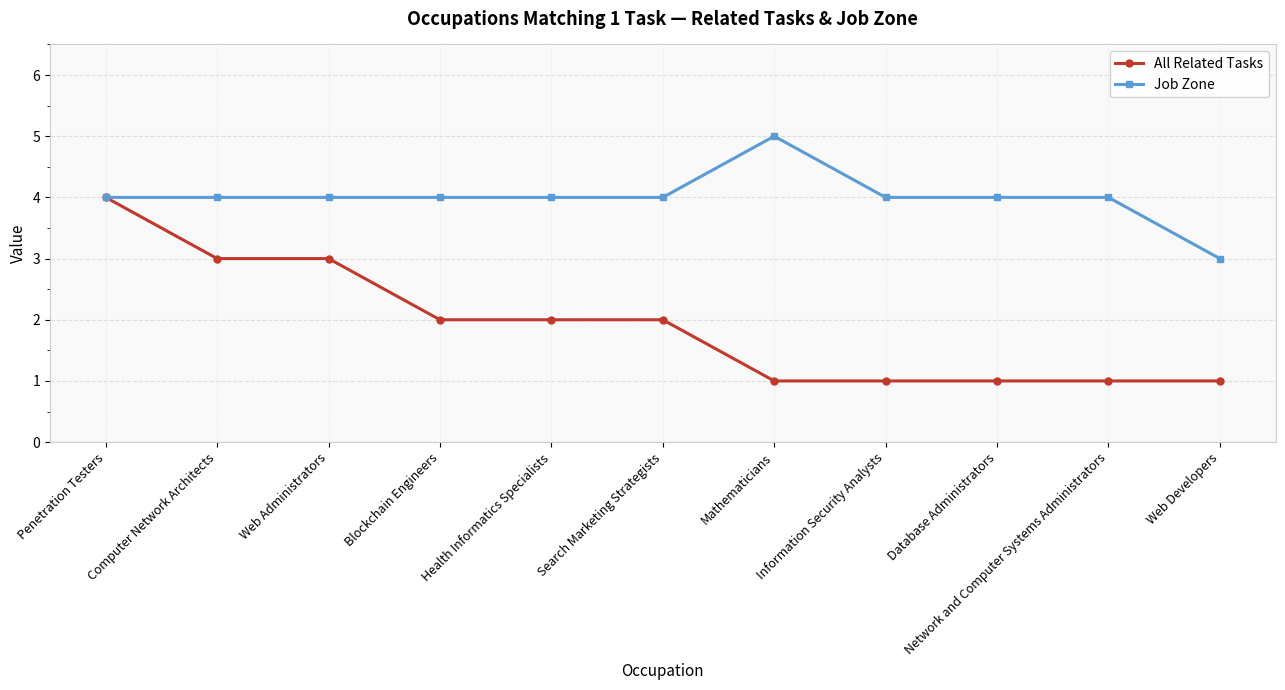

Reading left to right, transcribe all the data shown in this chart.

All Related Tasks: Penetration Testers=4	Computer Network Architects=3	Web Administrators=3	Blockchain Engineers=2	Health Informatics Specialists=2	Search Marketing Strategists=2	Mathematicians=1	Information Security Analysts=1	Database Administrators=1	Network and Computer Systems Administrators=1	Web Developers=1
Job Zone: Penetration Testers=4	Computer Network Architects=4	Web Administrators=4	Blockchain Engineers=4	Health Informatics Specialists=4	Search Marketing Strategists=4	Mathematicians=5	Information Security Analysts=4	Database Administrators=4	Network and Computer Systems Administrators=4	Web Developers=3